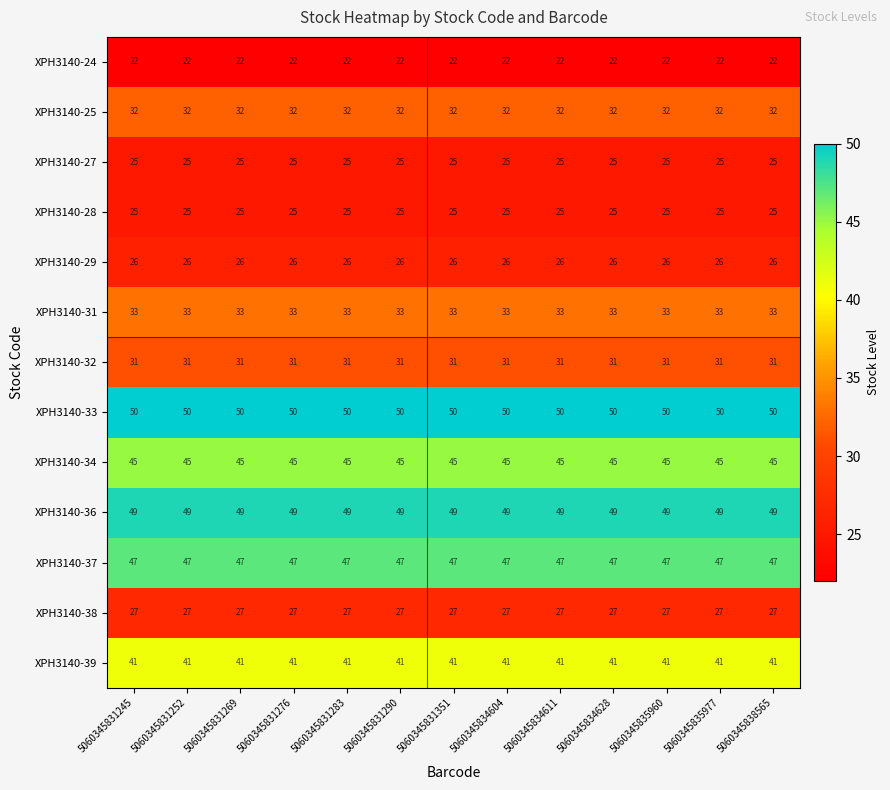

What is the total value across all series at 5060345831276?

453